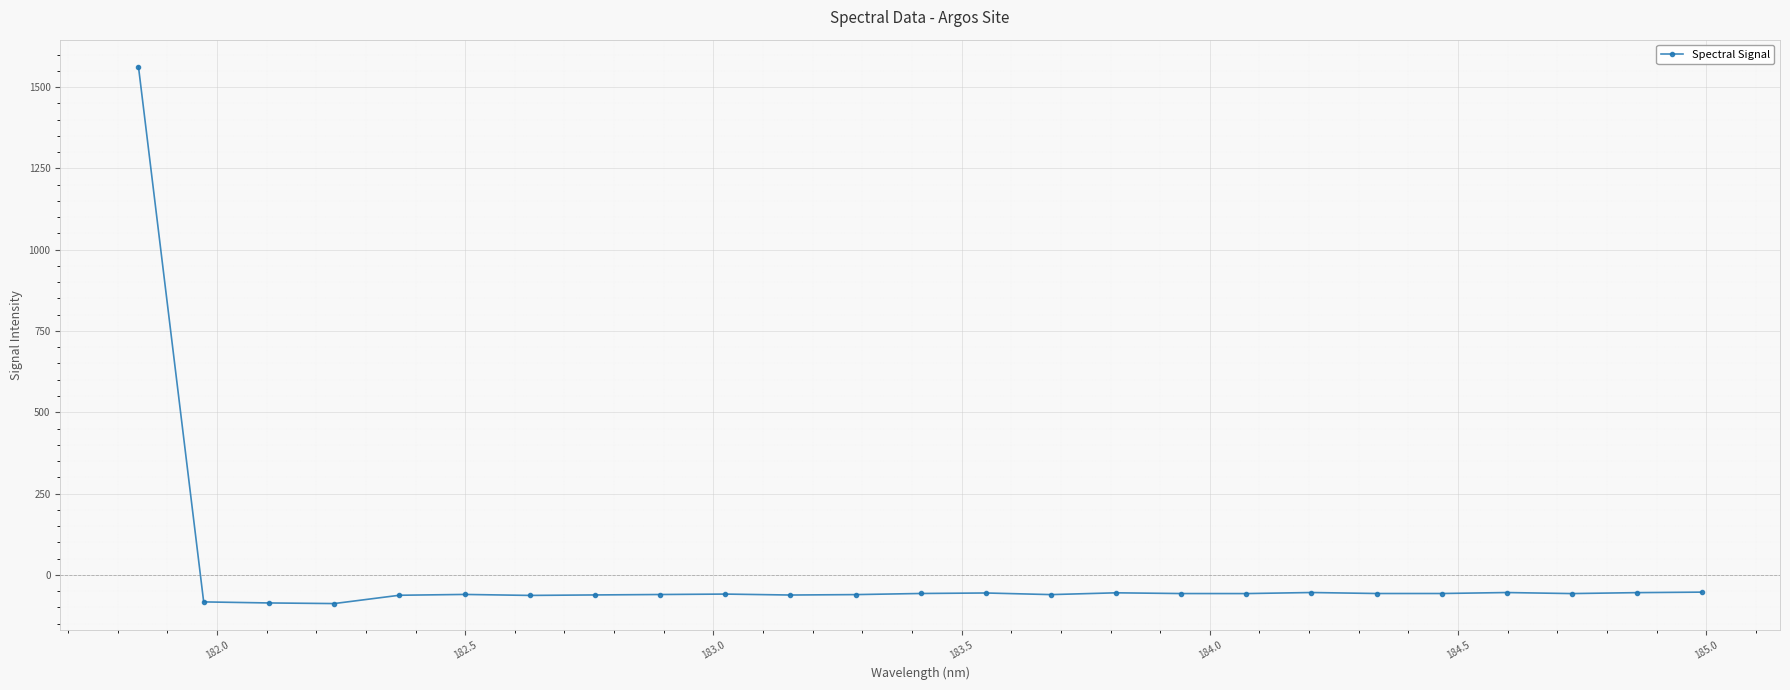

True or false: the data has more than 0 interior local peaks.

True